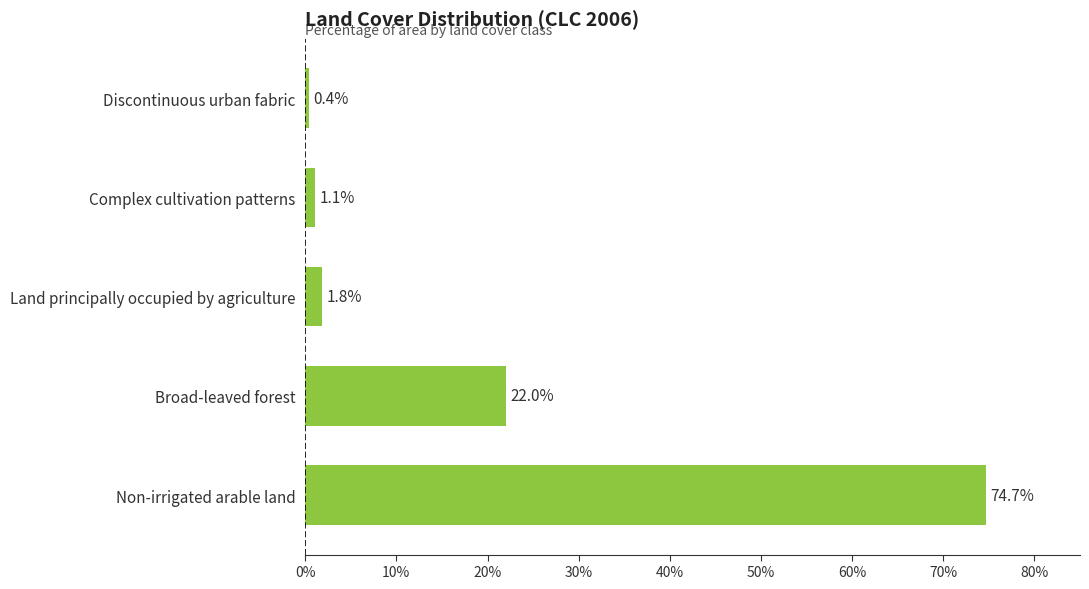

Are the bars grouped side by side (vs. stacked)?

No